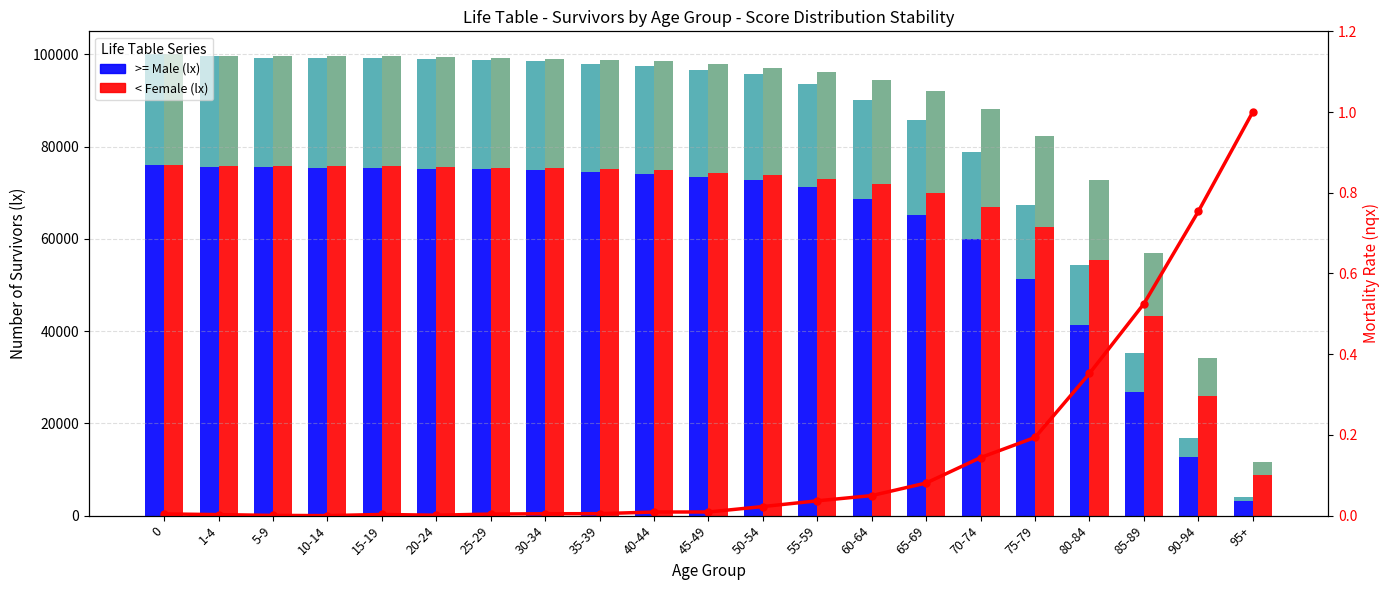

What is the sum of all >= Male (lx) values?

1707947.0